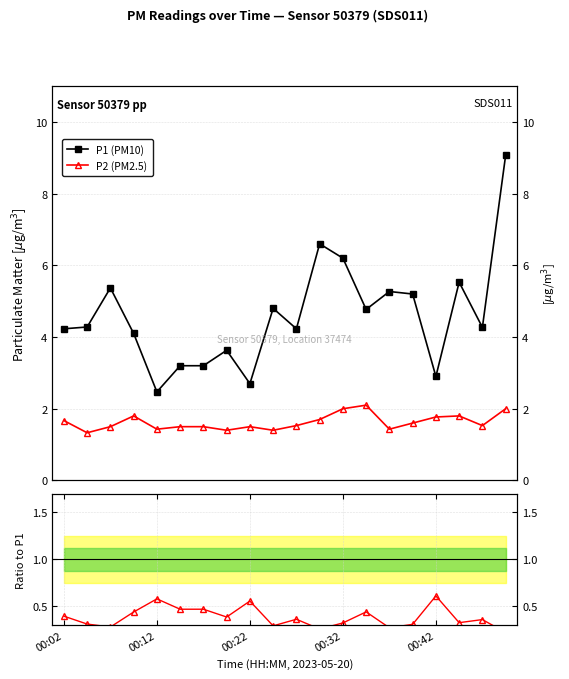

The value of P2 (PM2.5) at 13 is 0.8. True or false?

False